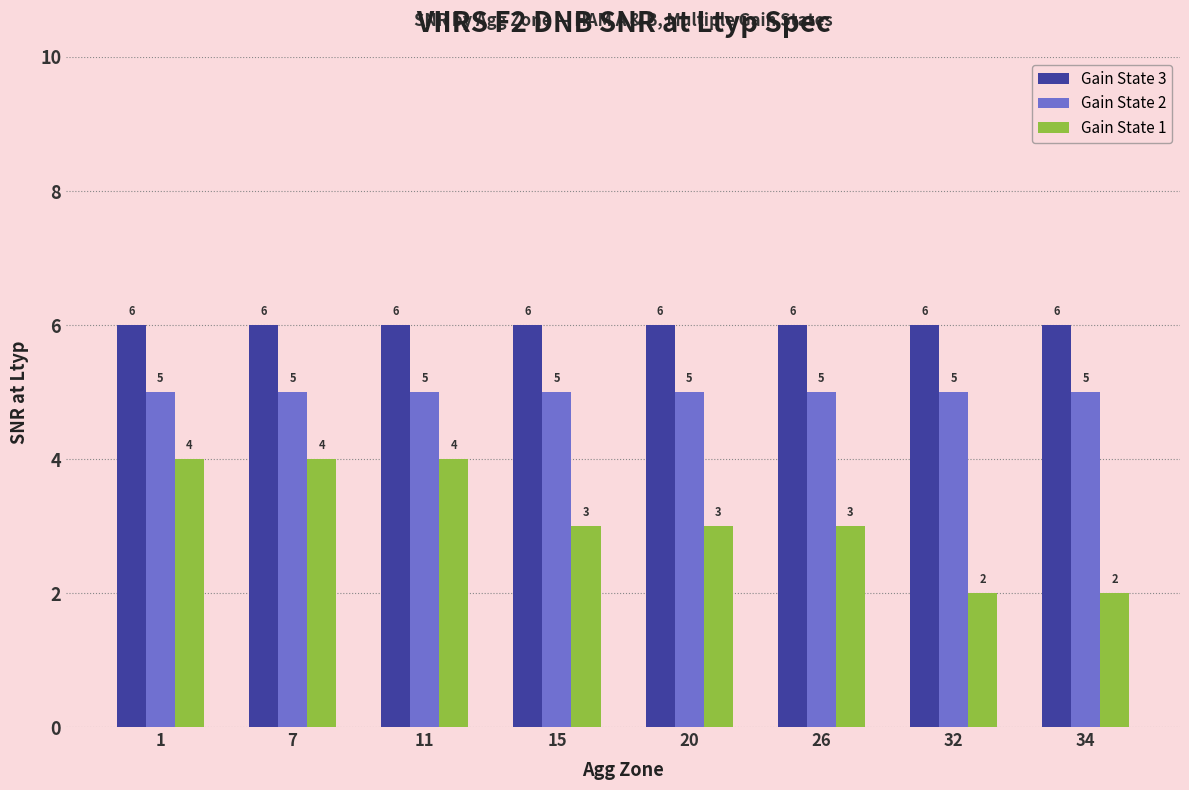

Which series has the largest total across all categories?

Gain State 3